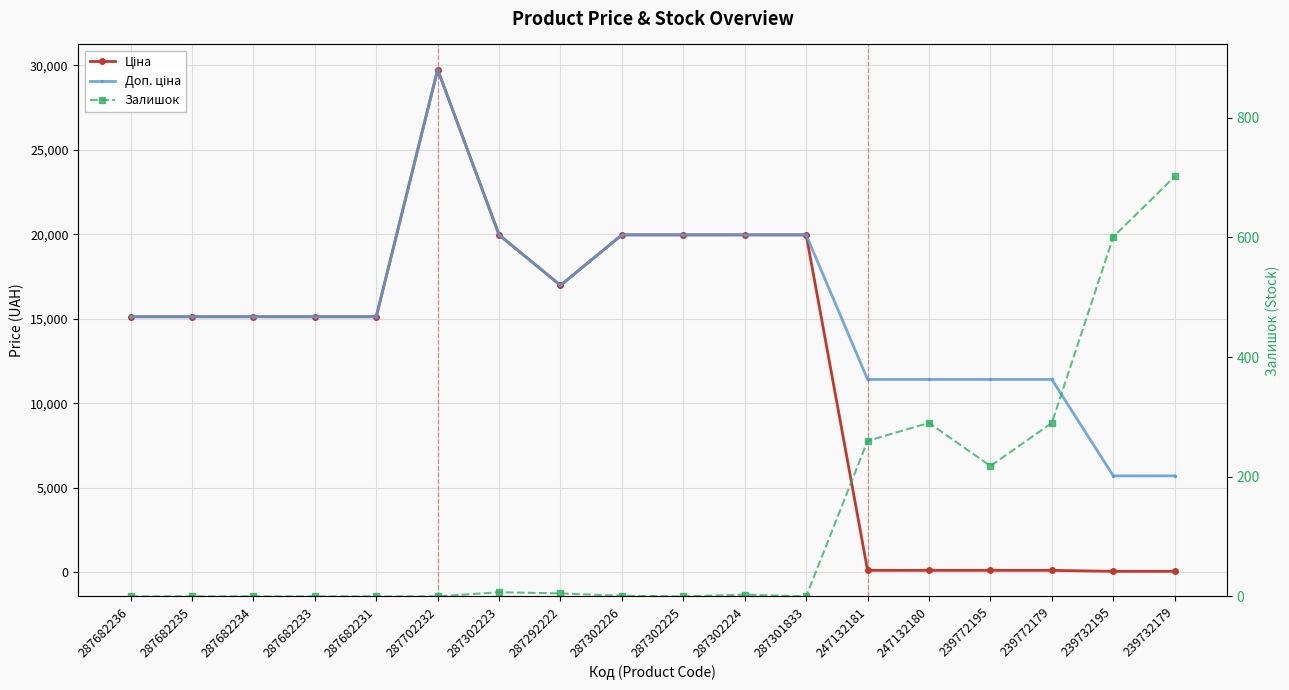

At which category does Ціна reach its first local peak?

287702232